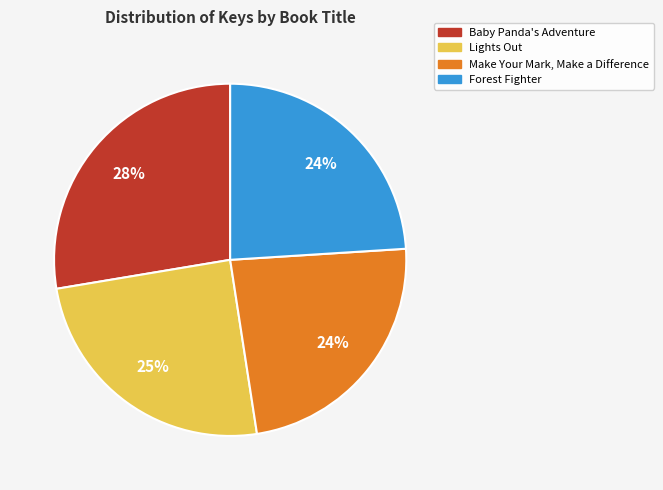

To the nearest percent, what percentage of the pie is Baby Panda's Adventure?

28%